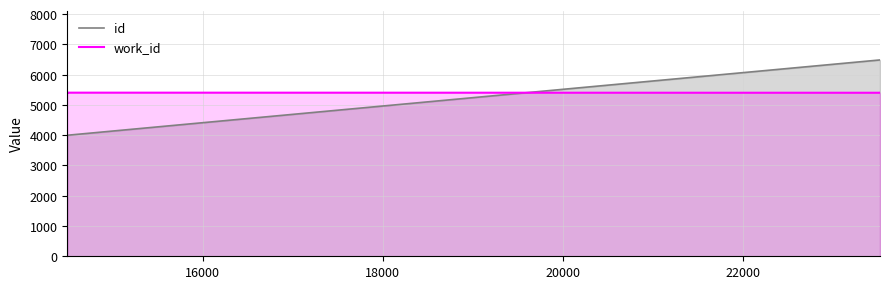

What is the minimum value shown in the chart?

3999.5